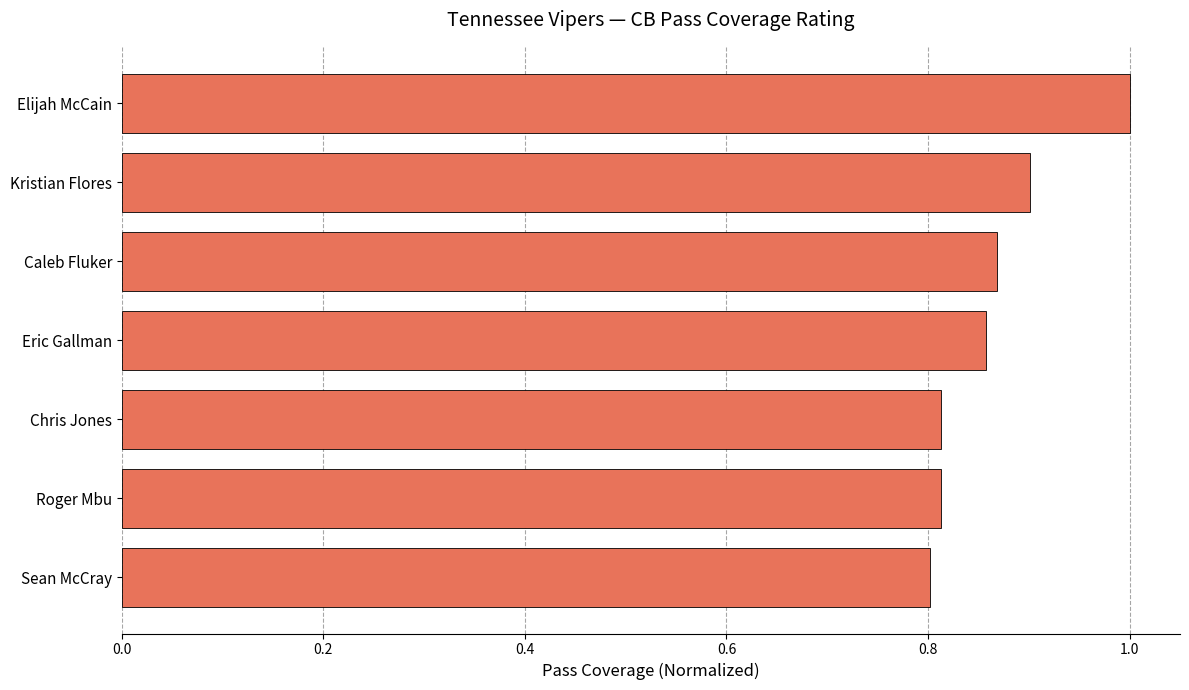

What is the maximum value shown in the chart?

1.0